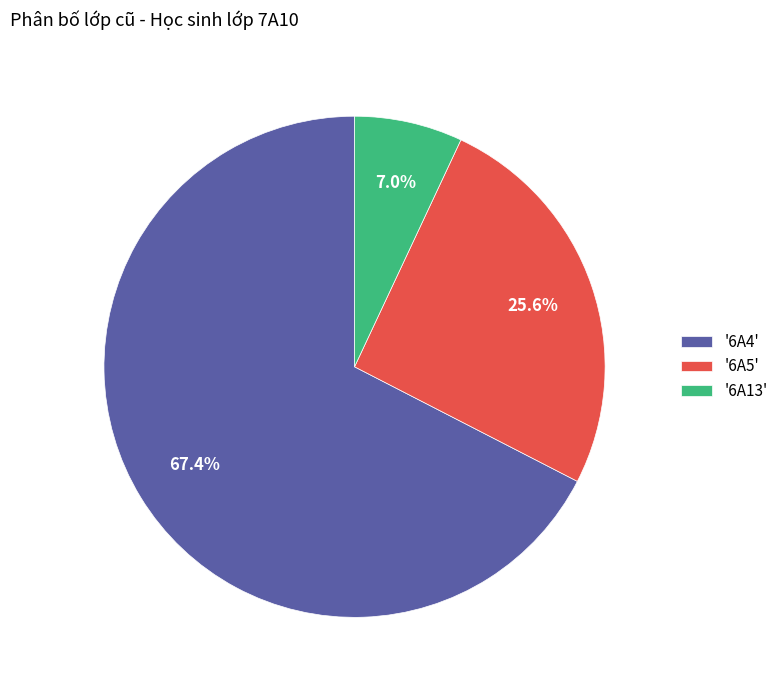

Rank the categories by value from lowest to highest.

'6A13', '6A5', '6A4'